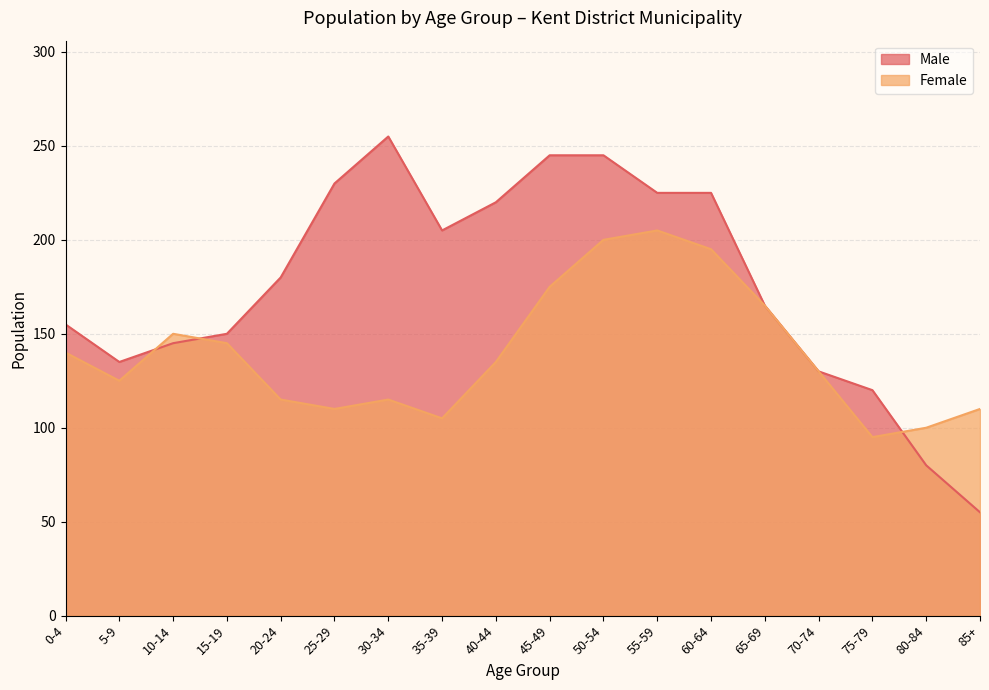

How many times do Male and Female cross each other?

3